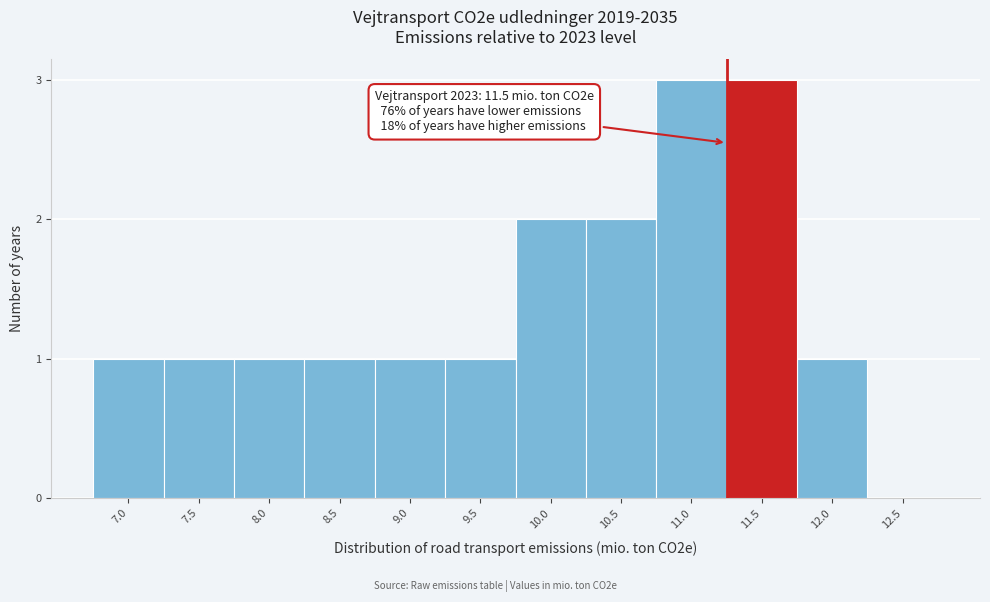

Reading left to right, what are all the values shown in this chart?

7.0=1	7.5=1	8.0=1	8.5=1	9.0=1	9.5=1	10.0=2	10.5=2	11.0=3	11.5=3	12.0=1	12.5=0